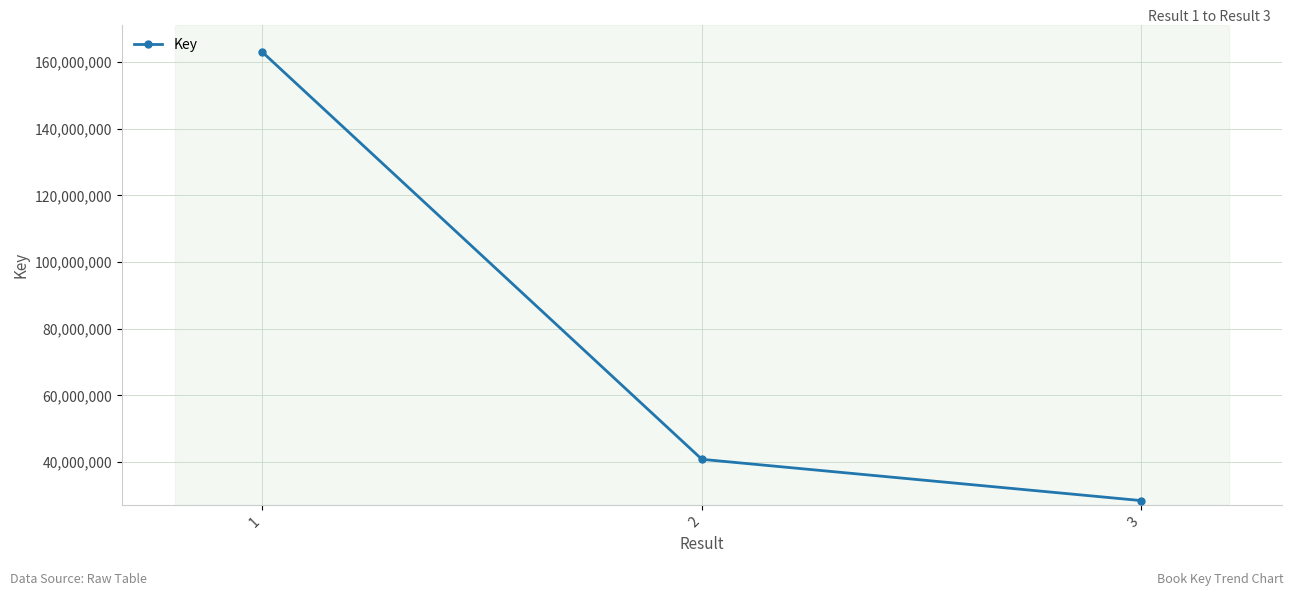

How many series are shown in this chart?

1